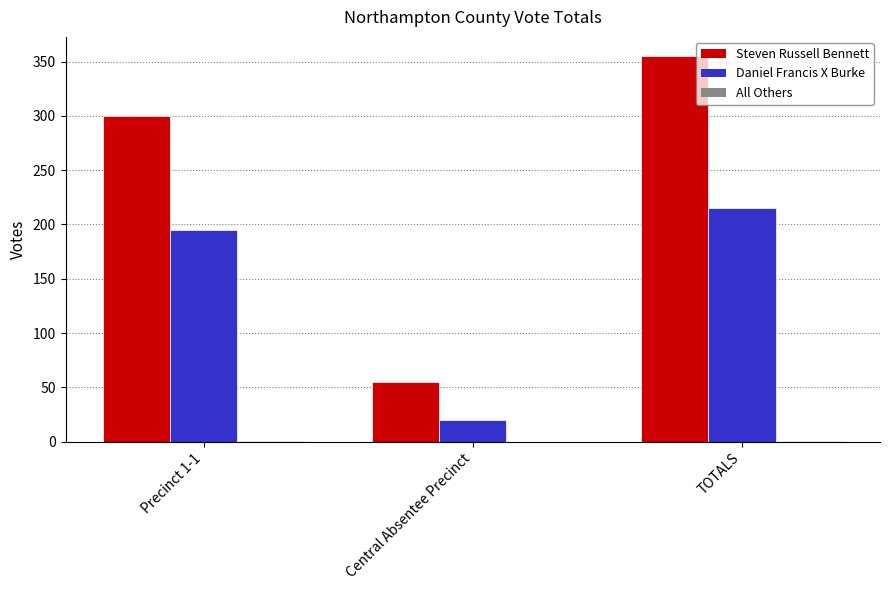

True or false: Steven Russell Bennett has a value of 466 at TOTALS.

False